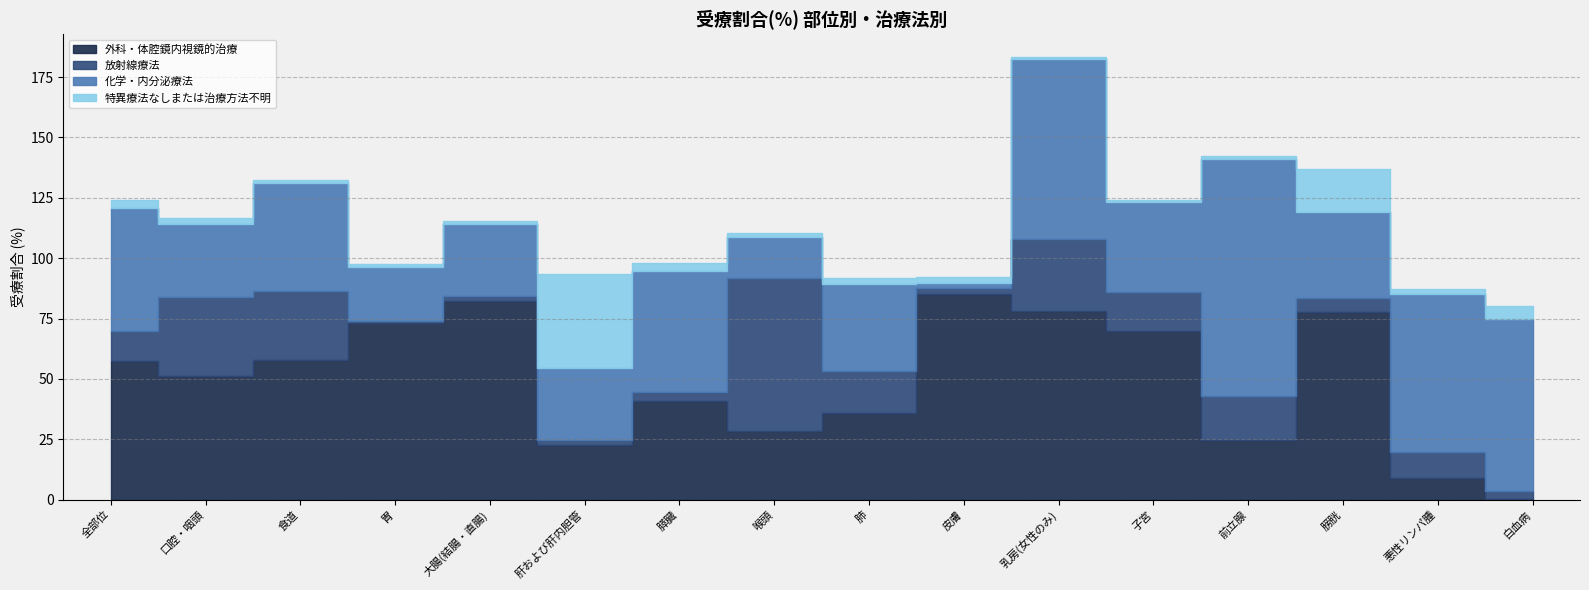

In 特異療法なしまたは治療方法不明, how many points are higher than both neighbors (excluding endpoints)?

3